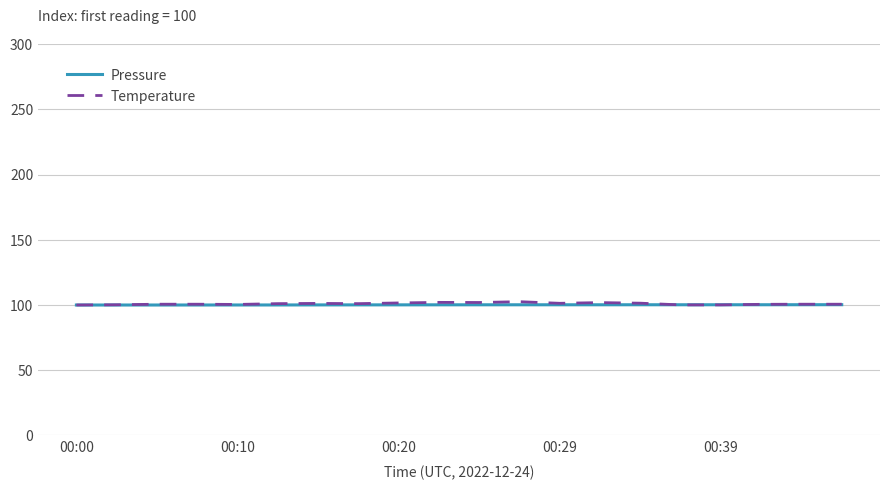

Which series has the widest spread of values?

Temperature